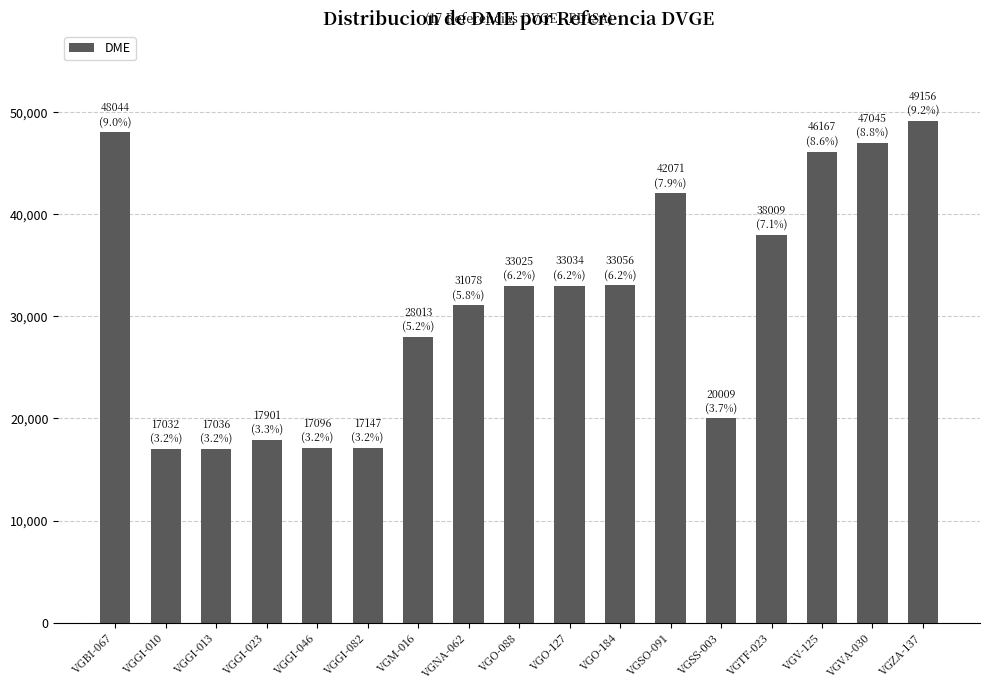

Does the chart contain stacked bars?

No